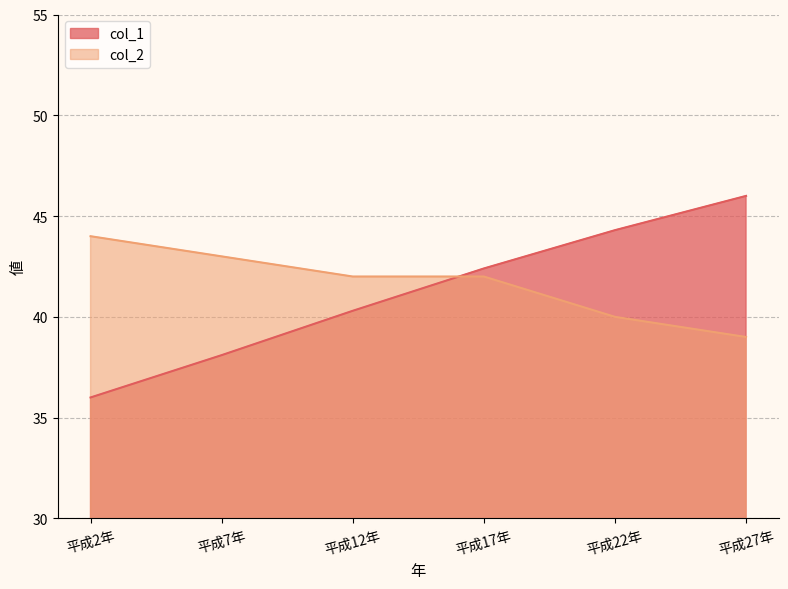

Which label corresponds to the largest value in the chart?

平成27年